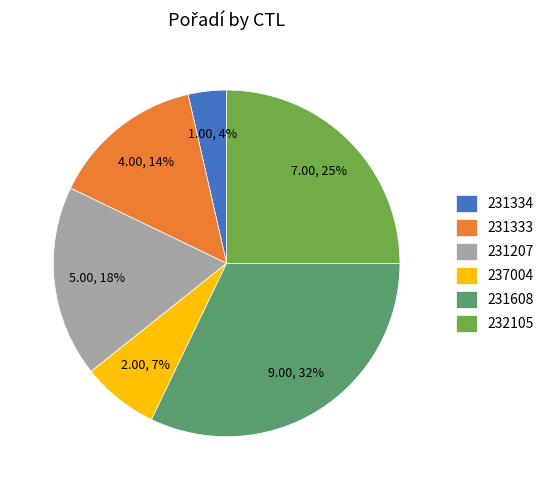

True or false: 232105 accounts for 35% of the total.

False